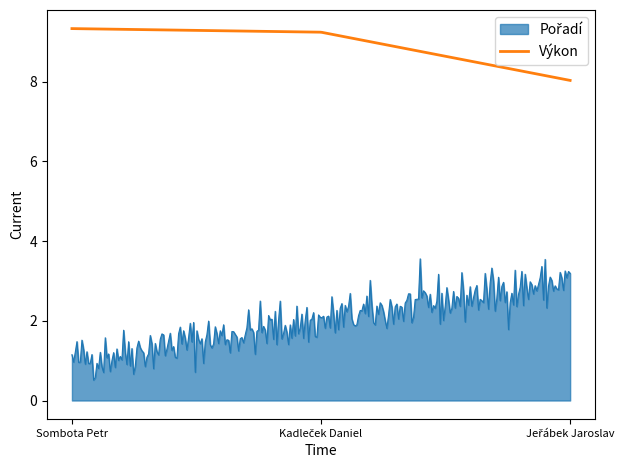

What is the minimum value shown in the chart?

0.5